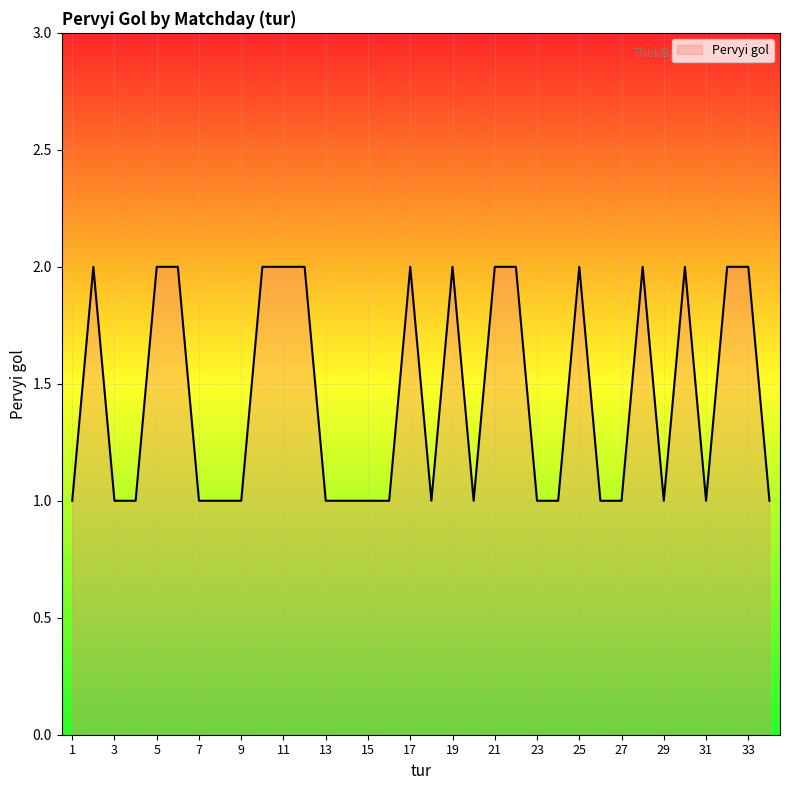

Does the chart display data point markers on the line(s)?

No